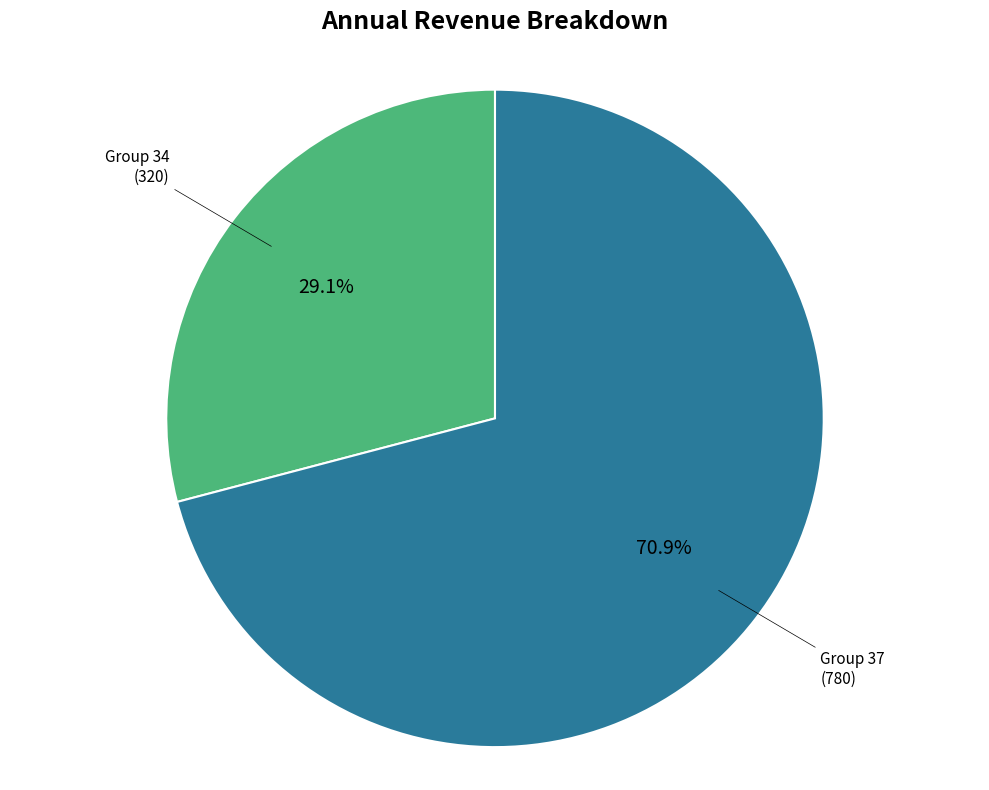

Does any single category account for the majority?

Yes